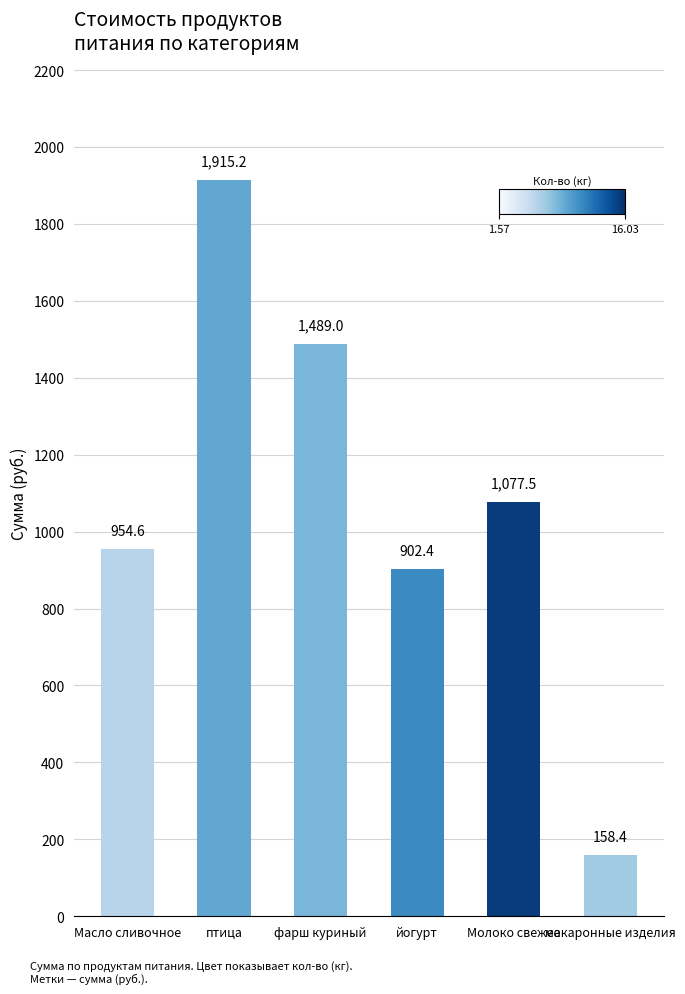

At which category does the chart reach its minimum across all series?

макаронные изделия